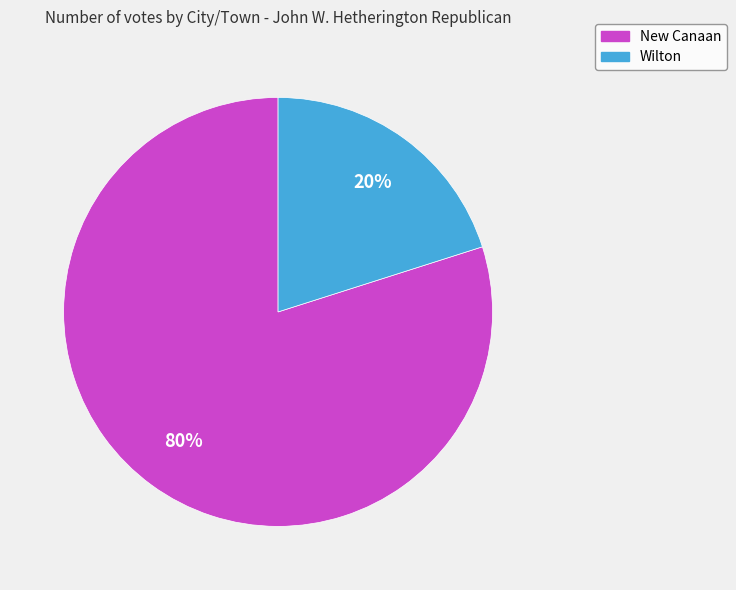

Rank the categories by value from highest to lowest.

New Canaan, Wilton